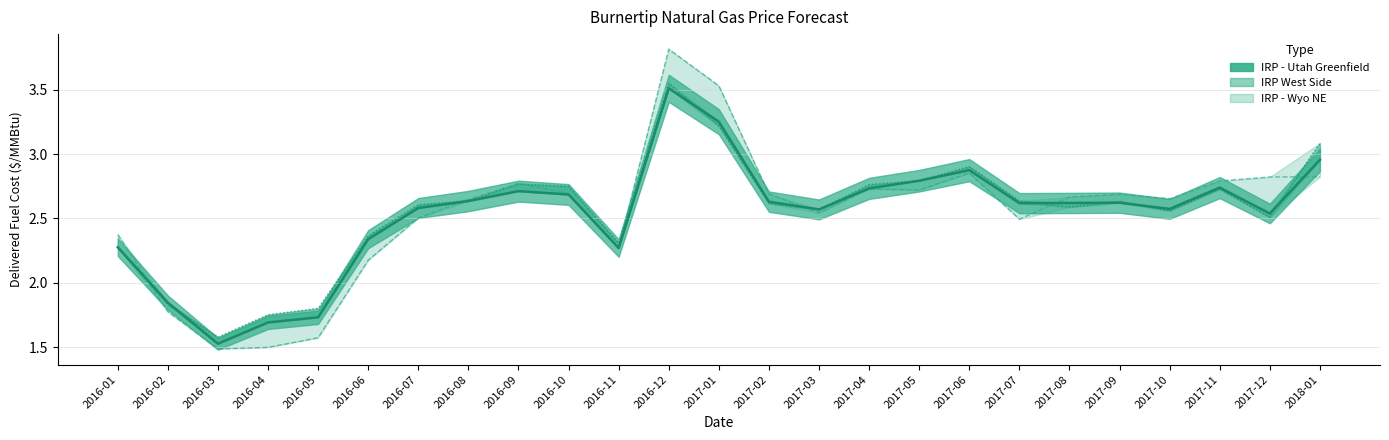

Between 2016-12 and 2018-01, which series saw the biggest shift?

IRP West Side